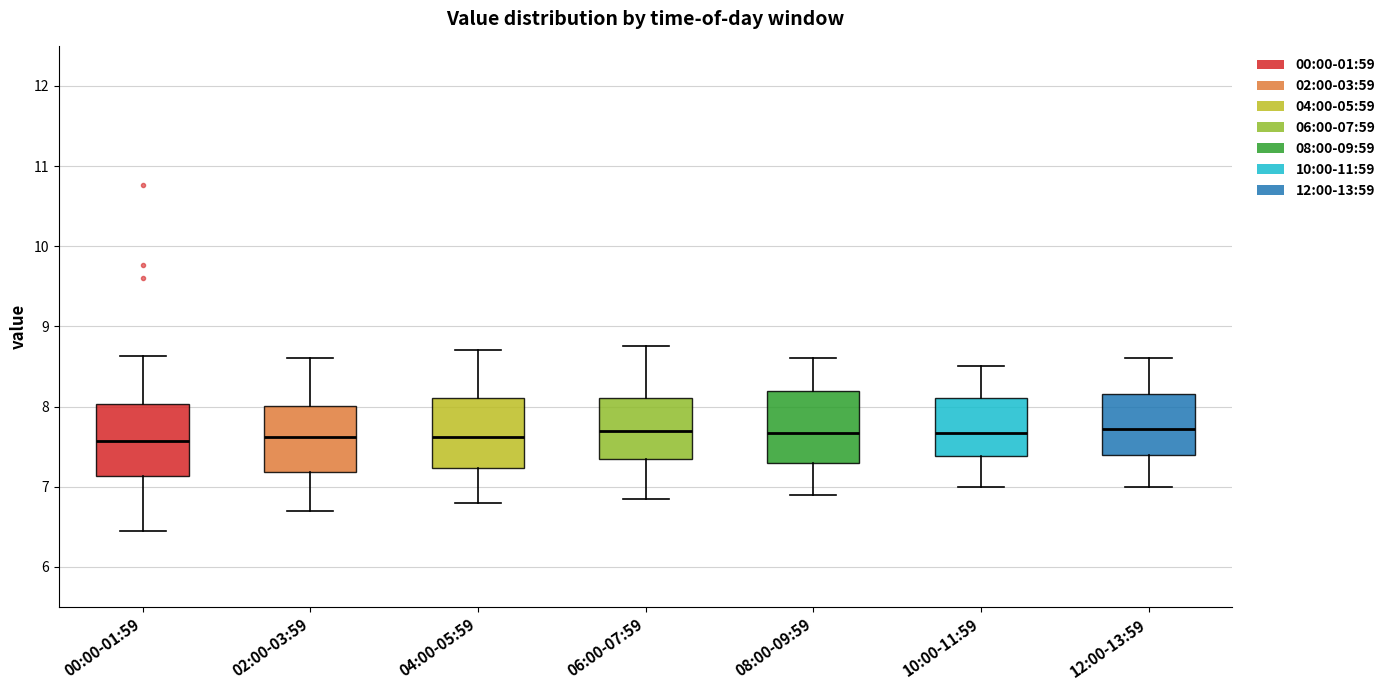

Reading left to right, transcribe this box plot: for each box, give where its median line is, the range the box spans, and where its two whiskers end, as read against the y-axis. The values are not printed on the chart, so give them approximately, as read against the axis.

00:00-01:59: median 7.6, box 7.1 to 8.0, whiskers 6.5 to 8.6
02:00-03:59: median 7.6, box 7.2 to 8.0, whiskers 6.7 to 8.6
04:00-05:59: median 7.6, box 7.2 to 8.1, whiskers 6.8 to 8.7
06:00-07:59: median 7.7, box 7.4 to 8.1, whiskers 6.9 to 8.8
08:00-09:59: median 7.7, box 7.3 to 8.2, whiskers 6.9 to 8.6
10:00-11:59: median 7.7, box 7.4 to 8.1, whiskers 7.0 to 8.5
12:00-13:59: median 7.7, box 7.4 to 8.2, whiskers 7.0 to 8.6